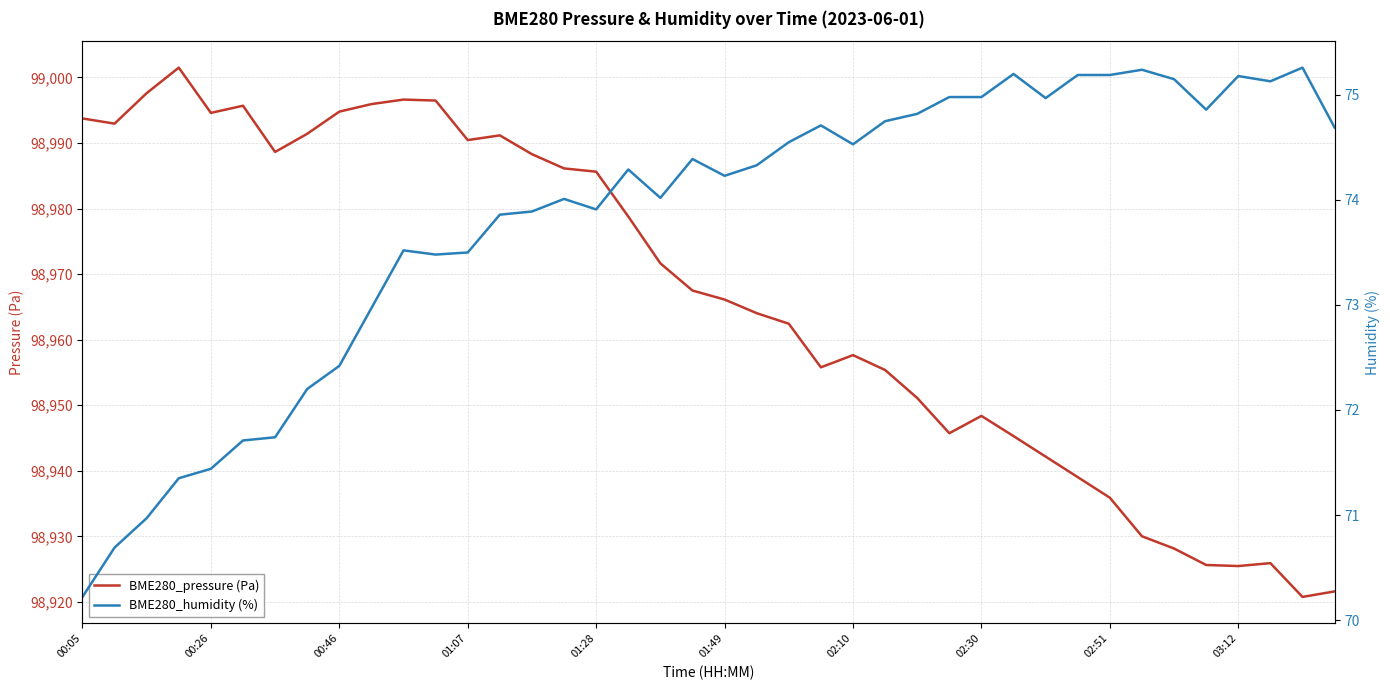

At how many categories does at least one series exceed 67525?

40